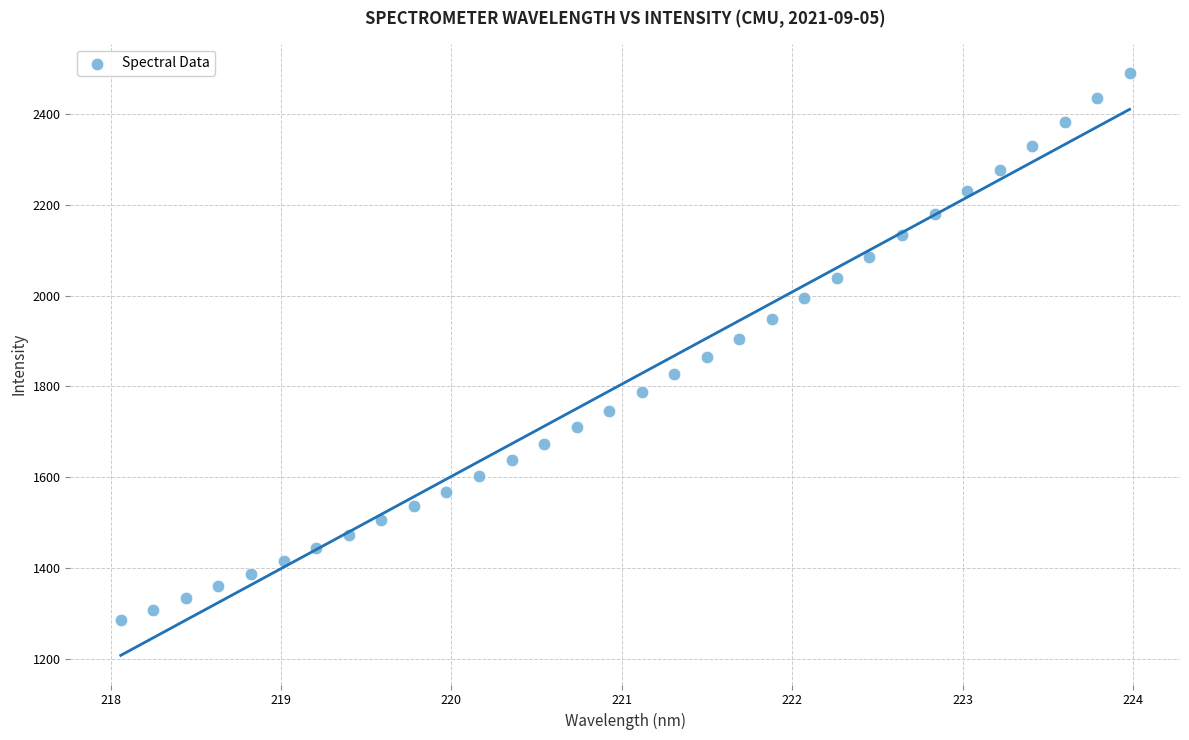

Count the number of points in this scatter plot.

32